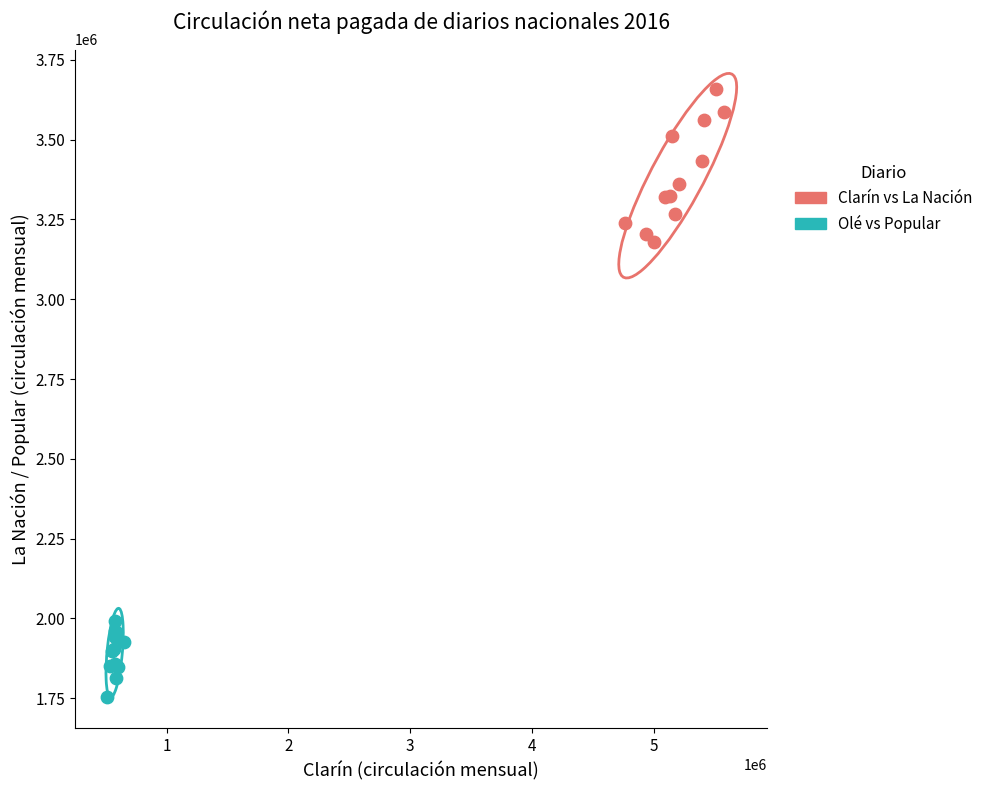

Which series has the largest Y range (max minus min)?

Clarín vs La Nación